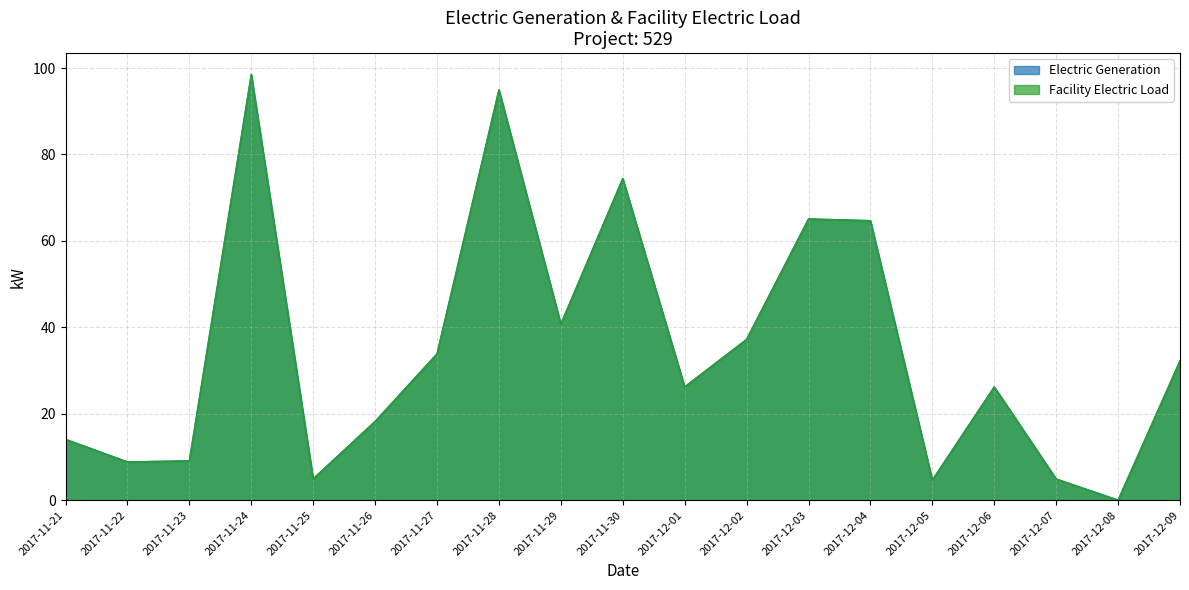

What is the highest value of the Electric Generation series?

98.5